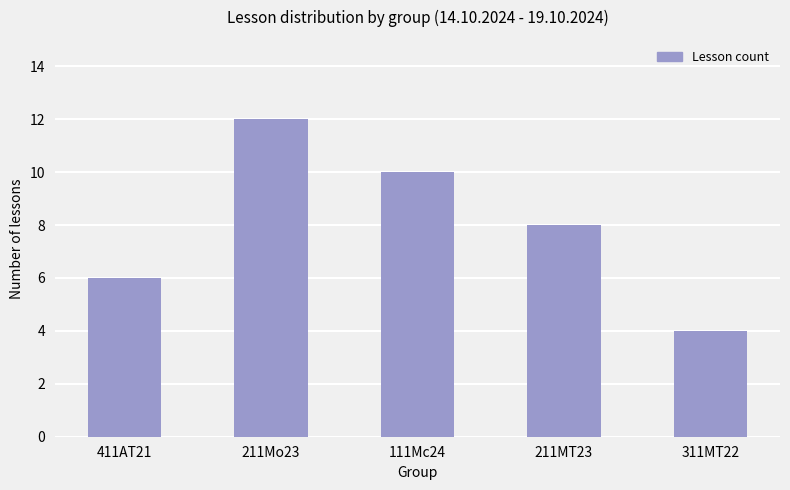

How many distinct data groups are displayed?

1